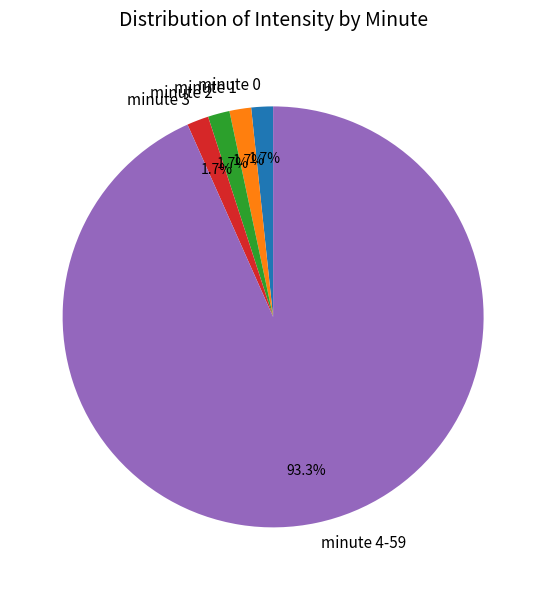

Does any single category account for the majority?

Yes